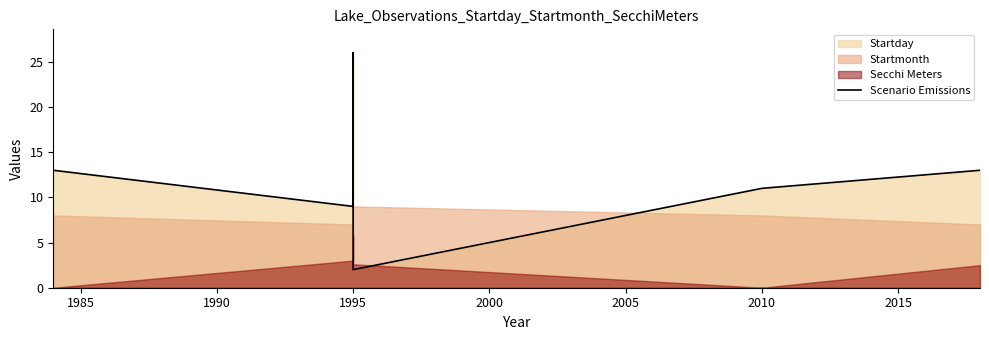

How many lines are shown in the chart?

1